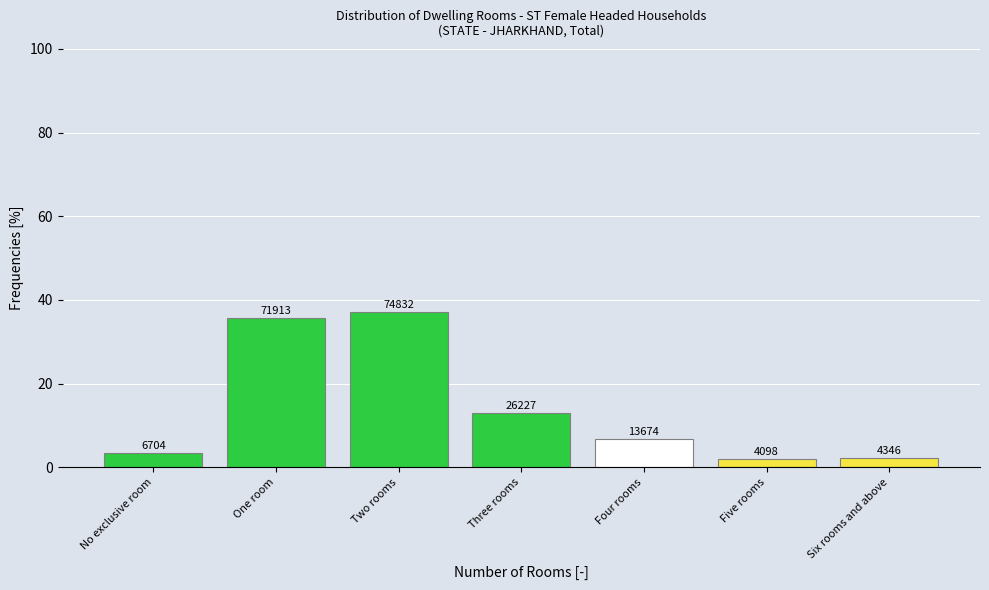

How many bars are there in total?

7